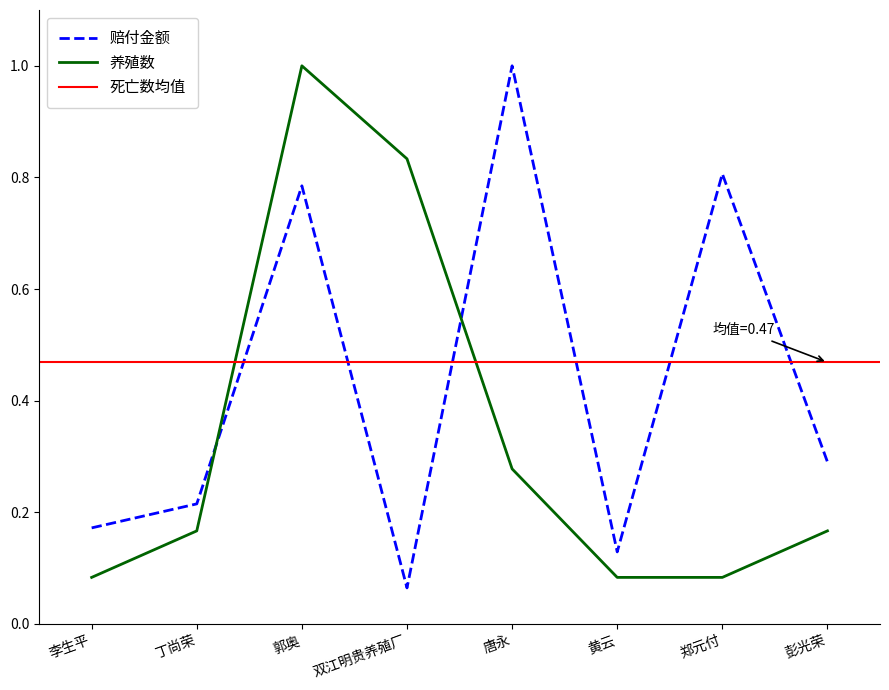

Which category has the highest value in the 赔付金额 series?

唐永